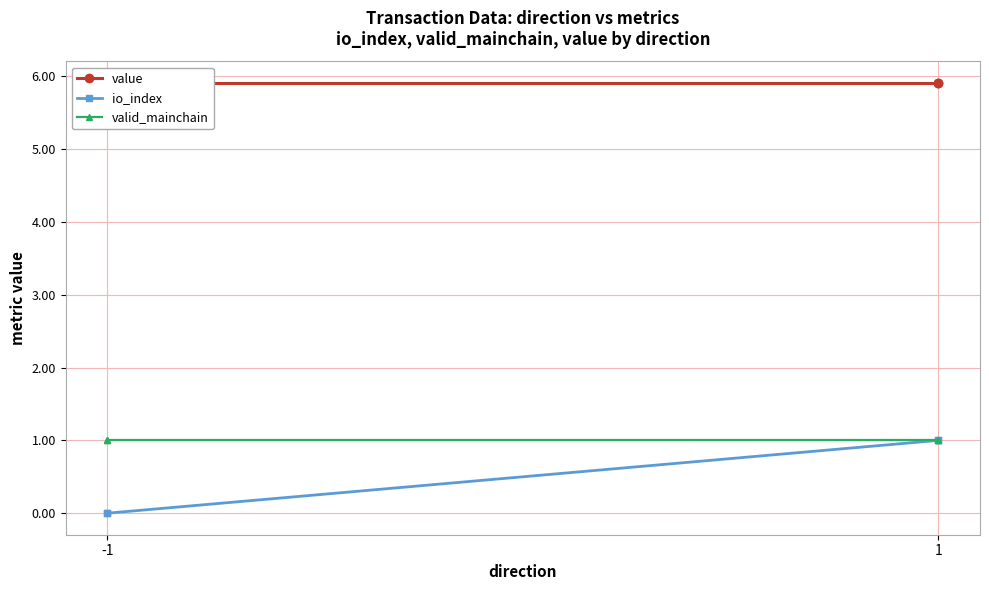

The value of value at 1 is 10.4. True or false?

False